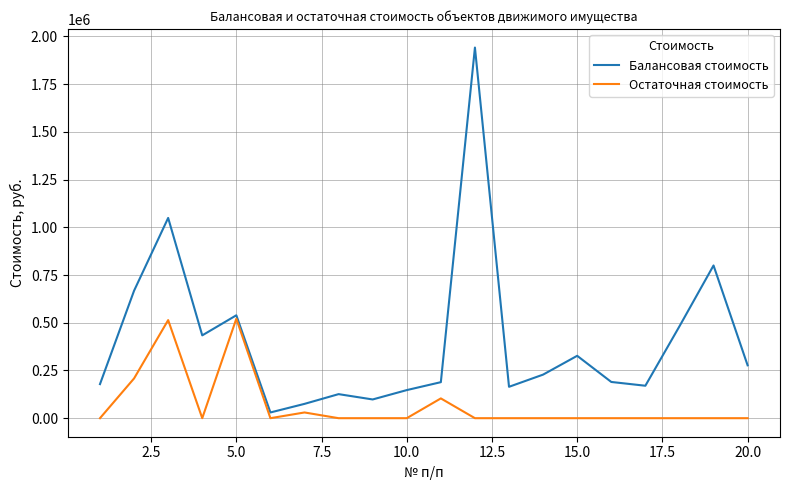

List the series in order of their overall mean, lowest first.

Остаточная стоимость, Балансовая стоимость